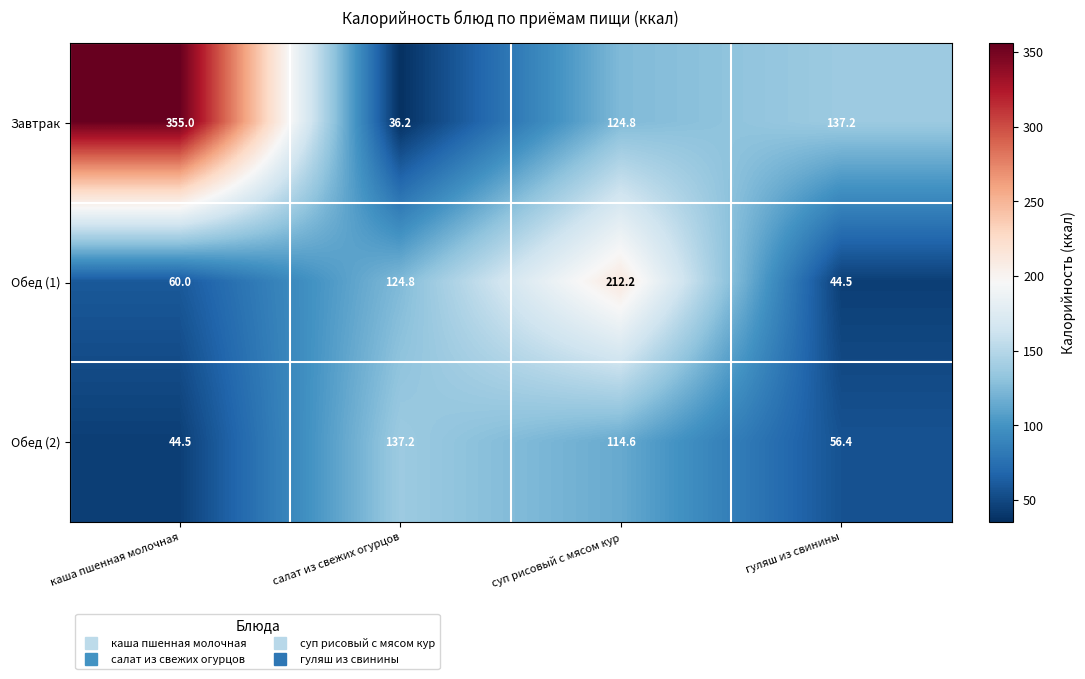

Read the Обед (2) value at суп рисовый с мясом кур.

114.6